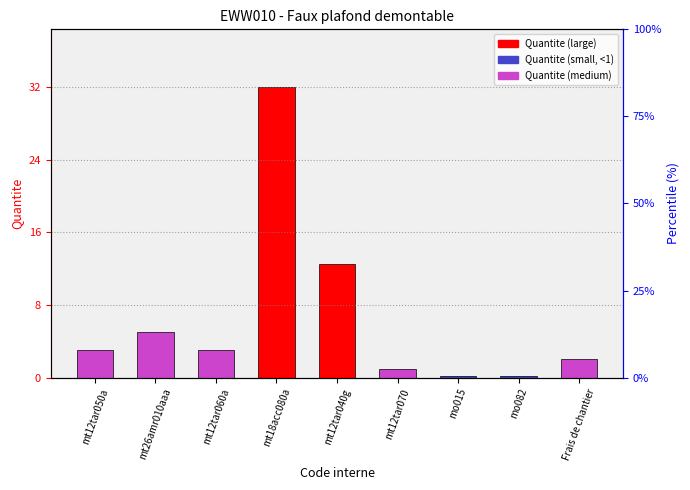

Is it true that the value at mt12tar060a is 1.3?

False